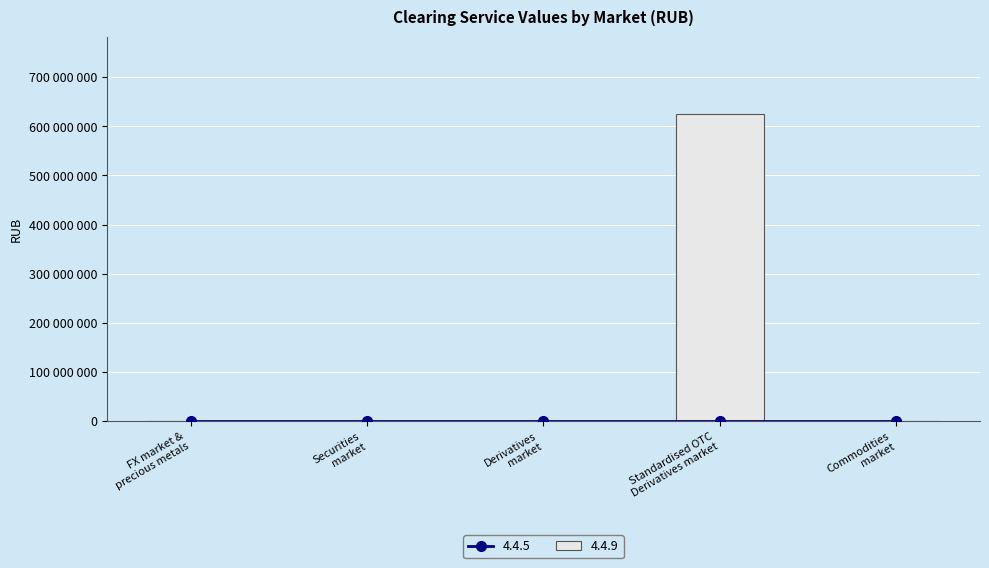

What position from the right is Securities market?

4